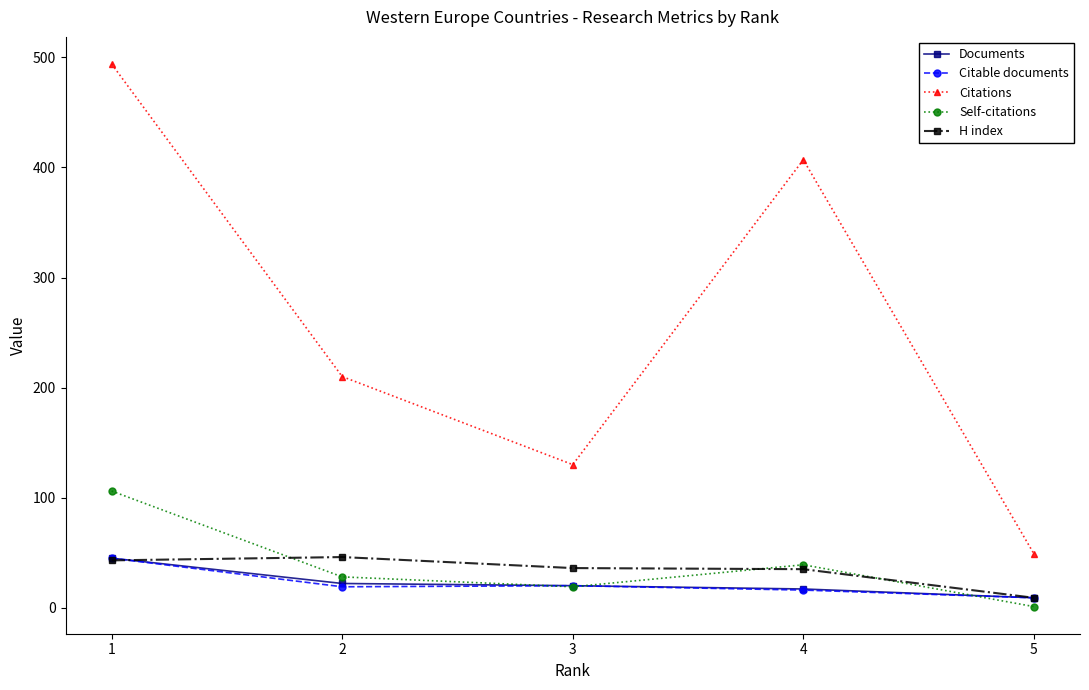

What are all the series names shown in the legend?

Documents, Citable documents, Citations, Self-citations, H index